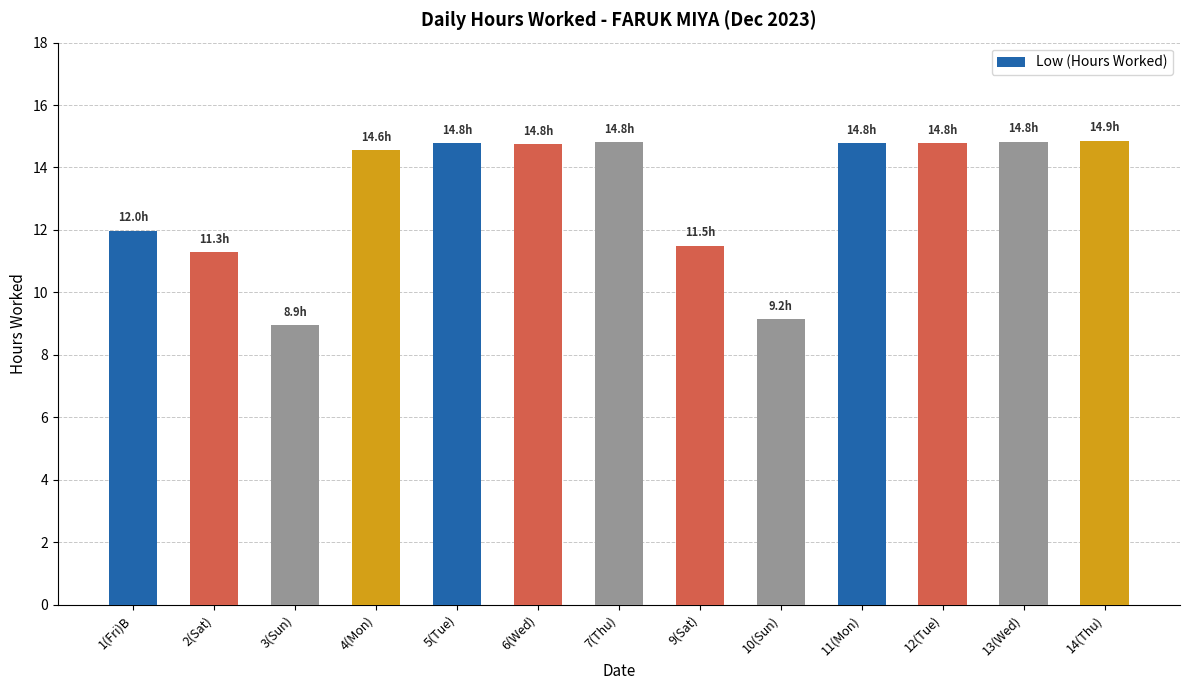

How many categories are shown in the chart?

13